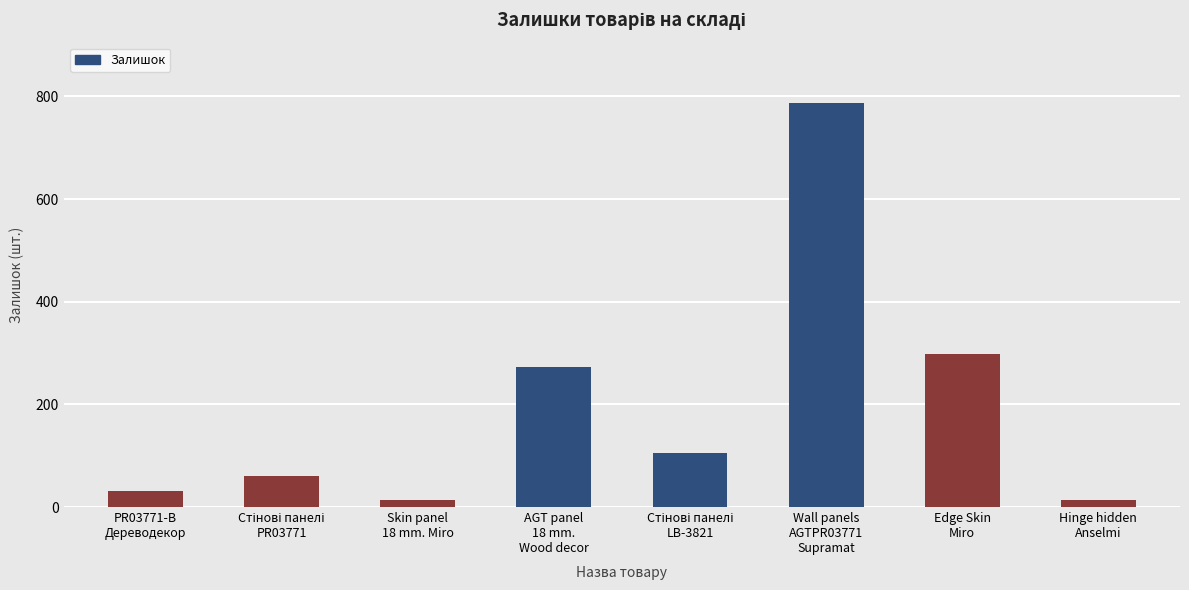

What is the label of the 8th bar from the left?

Hinge hidden
Anselmi